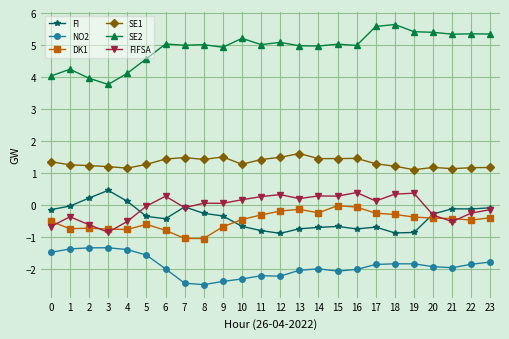

Is it true that SE1 equals 2.0 at 2?

False